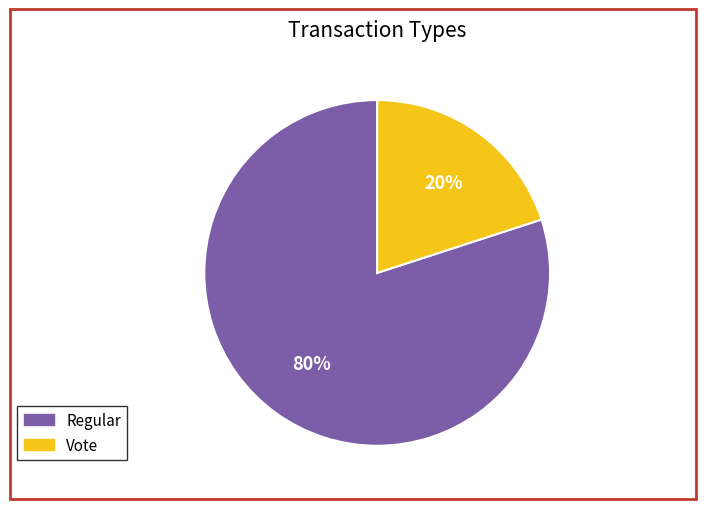

The Regular slice represents 68% of the pie. True or false?

False